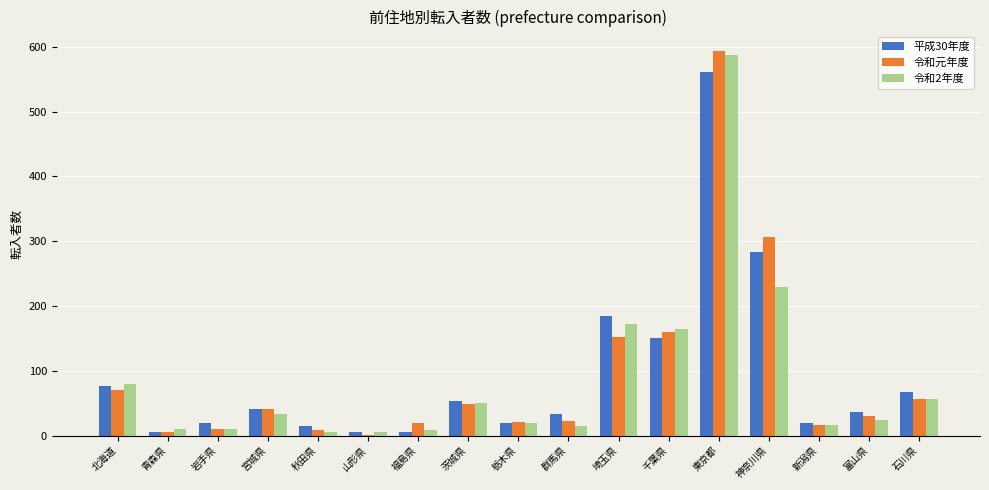

At which label is 平成30年度 closest to 283?

神奈川県